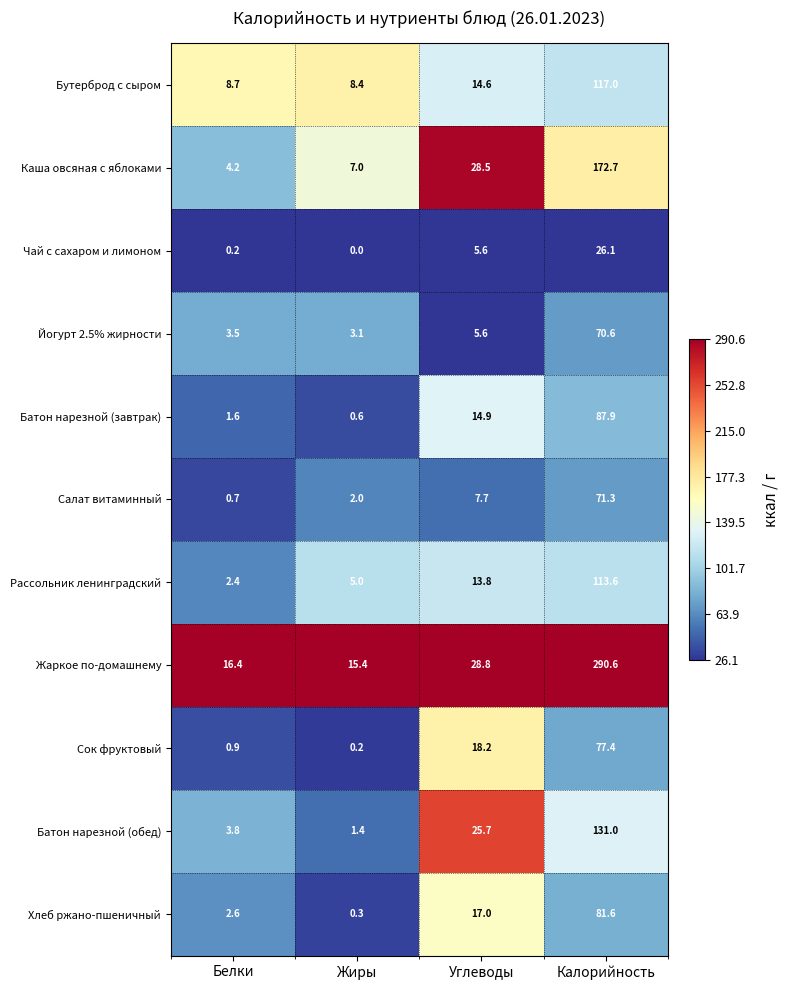

Where is Каша овсяная с яблоками nearest to the value 88?

Углеводы